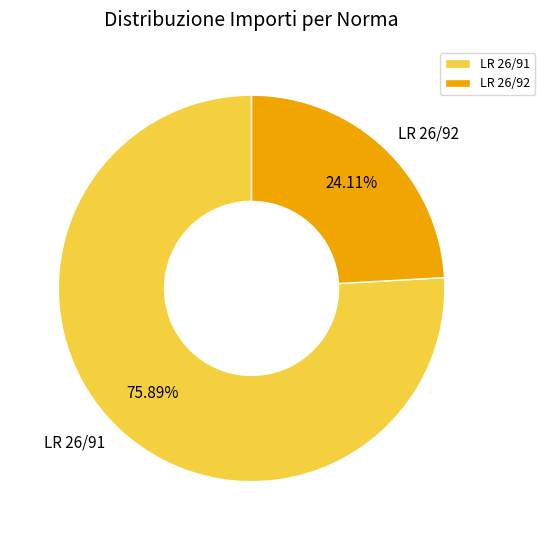

Which category has the biggest portion of the pie?

LR 26/91